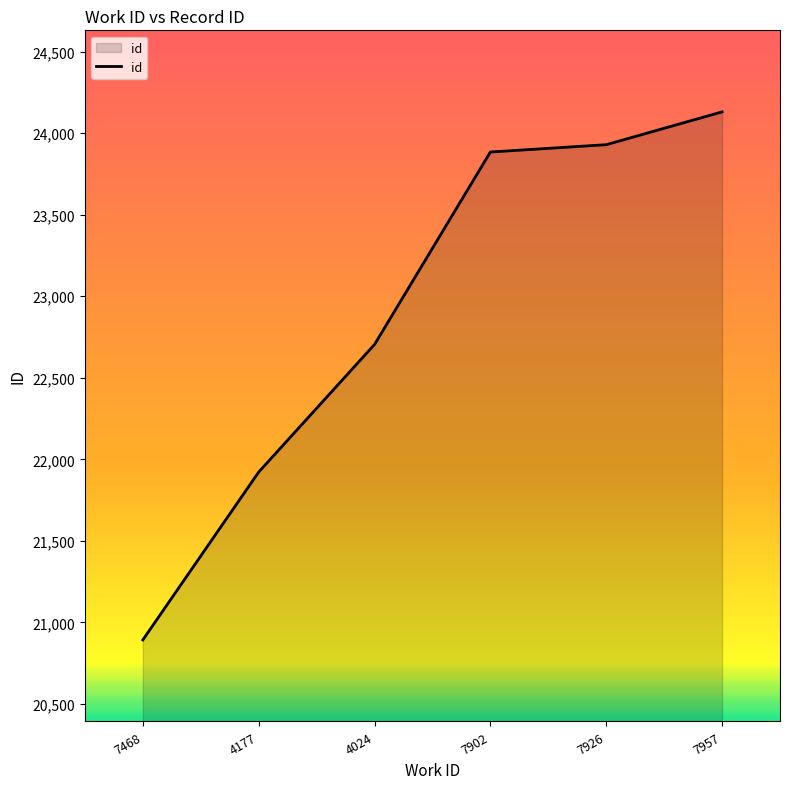

What is the change in value from 4024 to 7957?

+1426